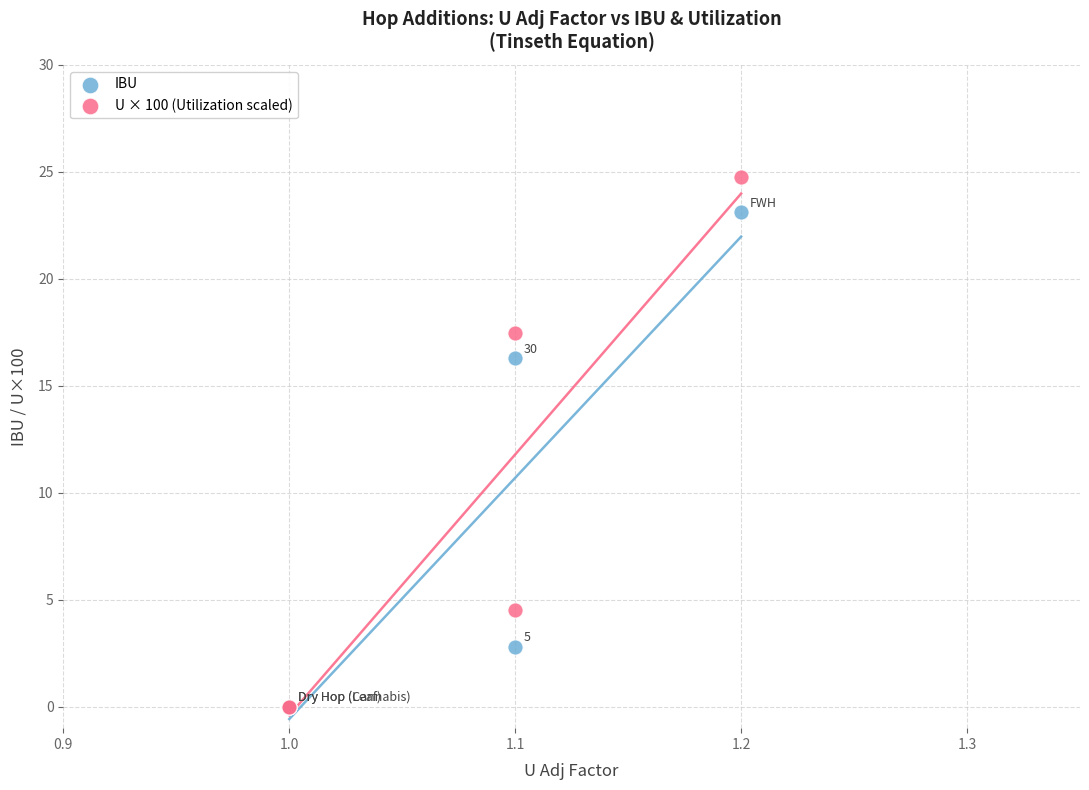

In the U × 100 (Utilization scaled) series, what Y value is closest to 12?

17.5